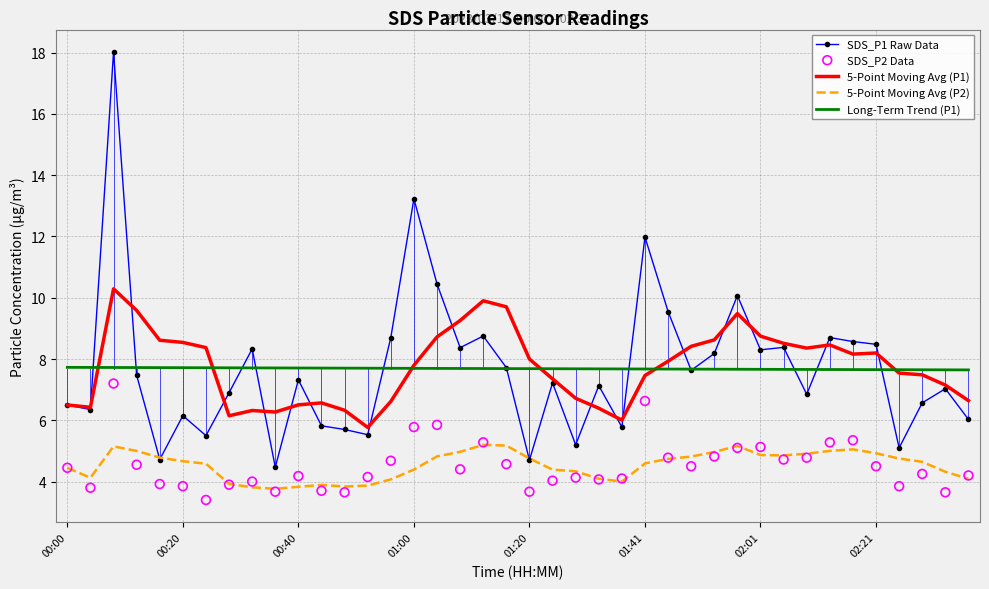

Which series has the widest spread of Y values?

SDS_P1 Raw Data